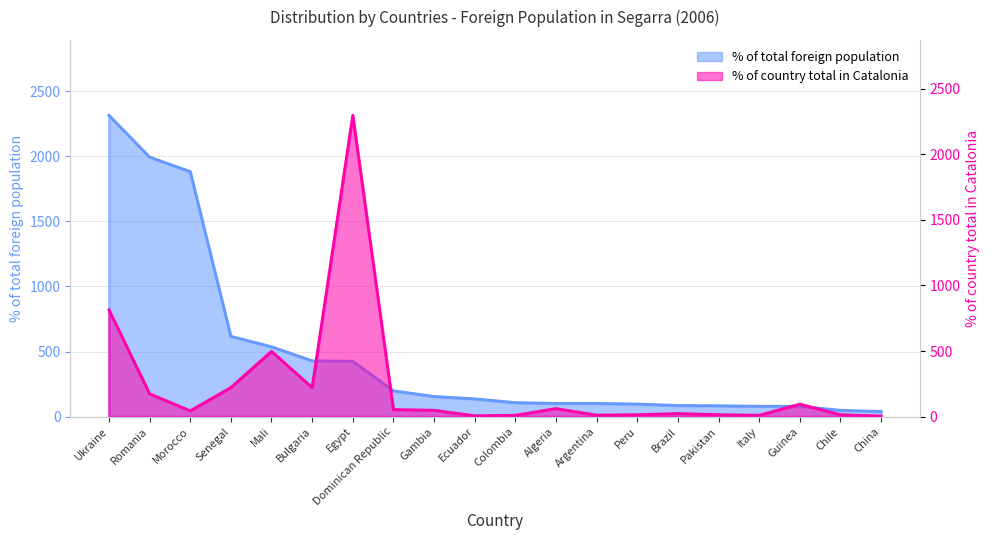

Is the value of % of country total in Catalonia at Egypt greater than the value of % of total foreign population at Guinea?

Yes